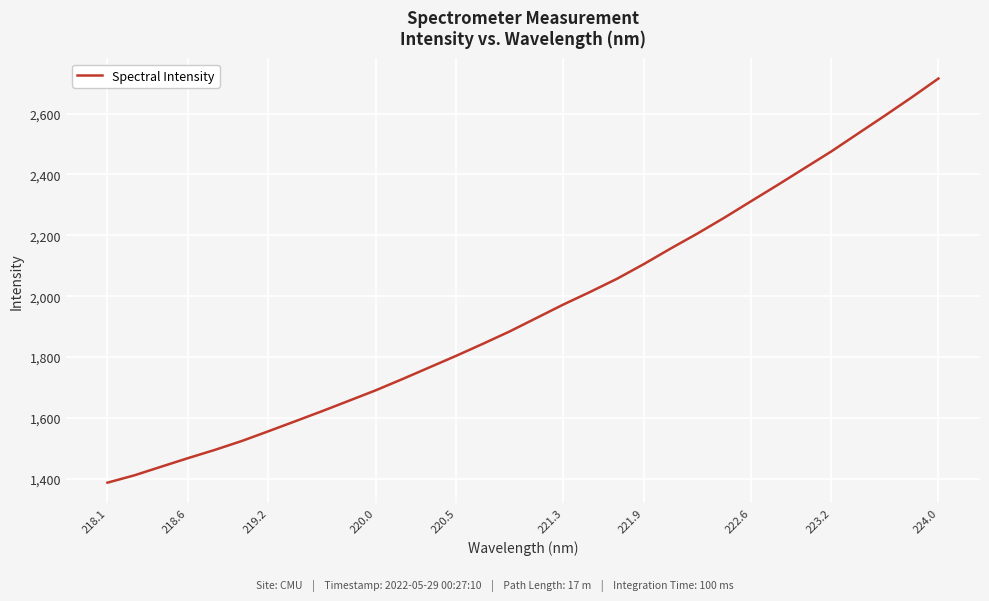

How many series are shown in this chart?

1